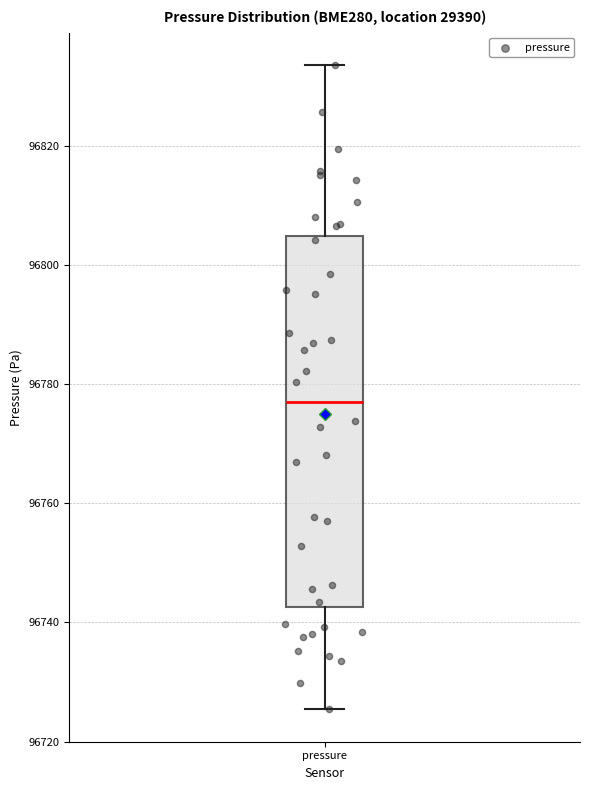

Transcribe this box plot: give where the median line is, the range the box spans, and where the two whiskers end, as read against the y-axis. The values are not printed on the chart, so give them approximately, as read against the axis.

median 96778, box 96742 to 96804, whiskers 96726 to 96834